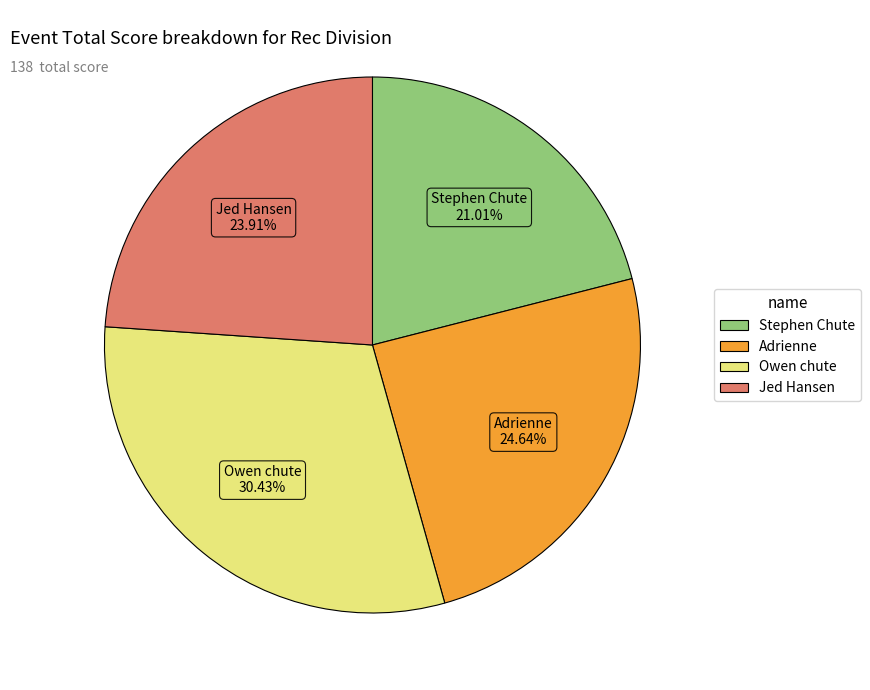

What is the ratio of the value at Adrienne to the value at Jed Hansen?

1.0